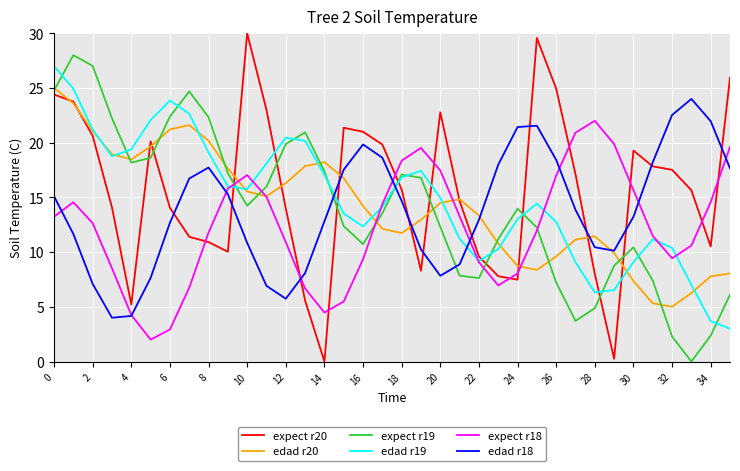

Which series has the widest spread of values?

expect r20